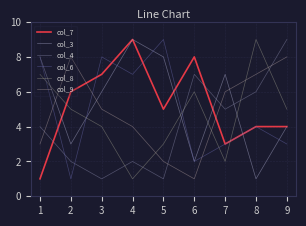

At how many categories does at least one series exceed 1?

9